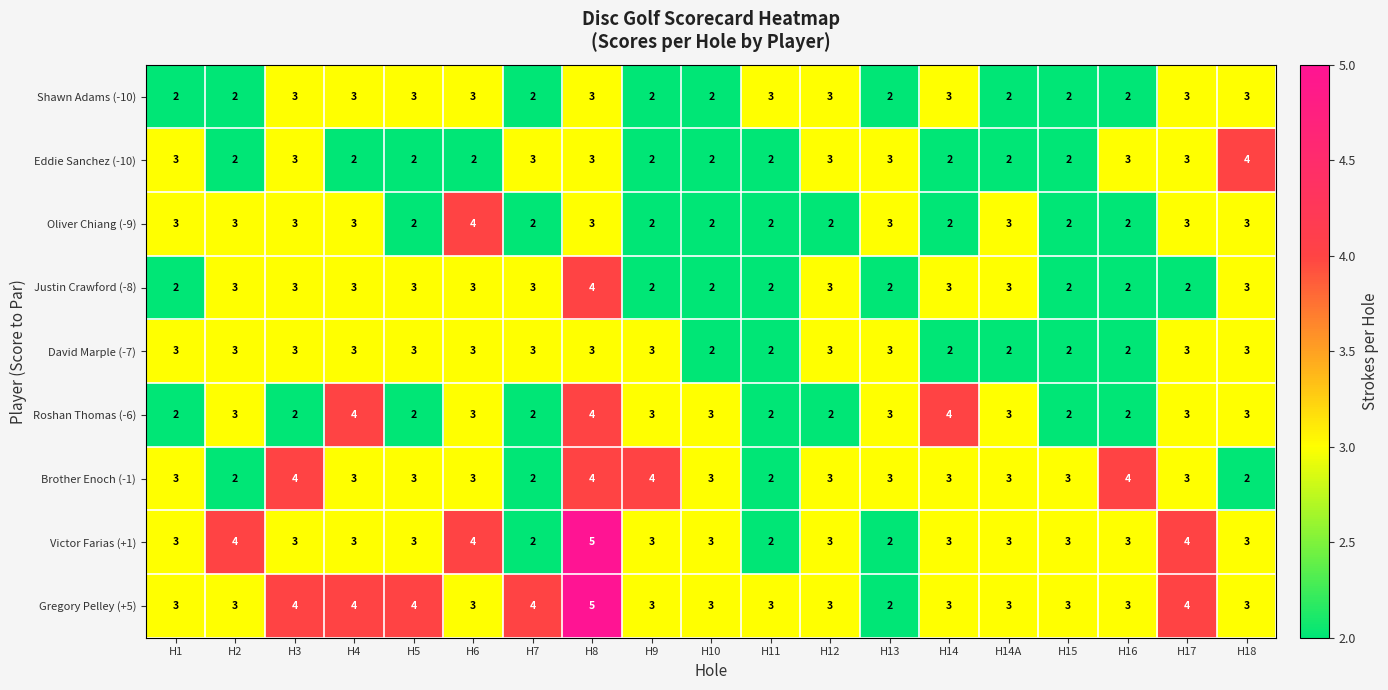

Is it true that Gregory Pelley (+5) equals 7 at H7?

False